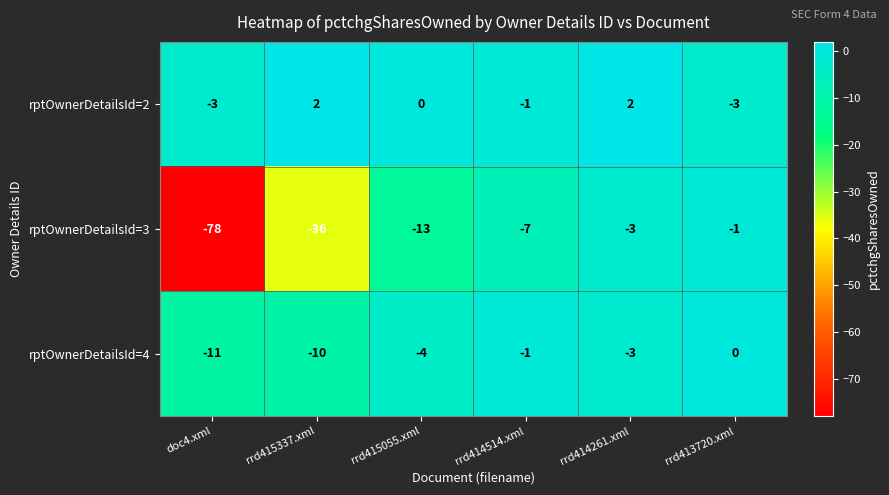

Which series has the largest total across all categories?

rptOwnerDetailsId=2